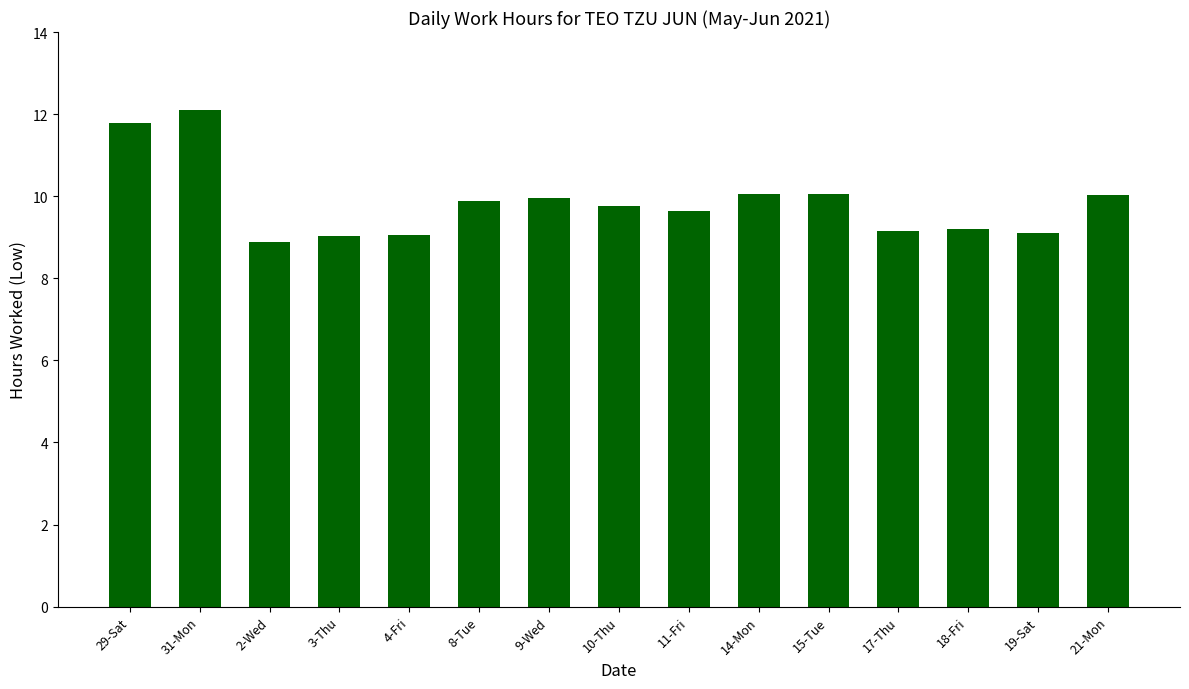

Is it true that the value at 17-Thu is 9.2?

True